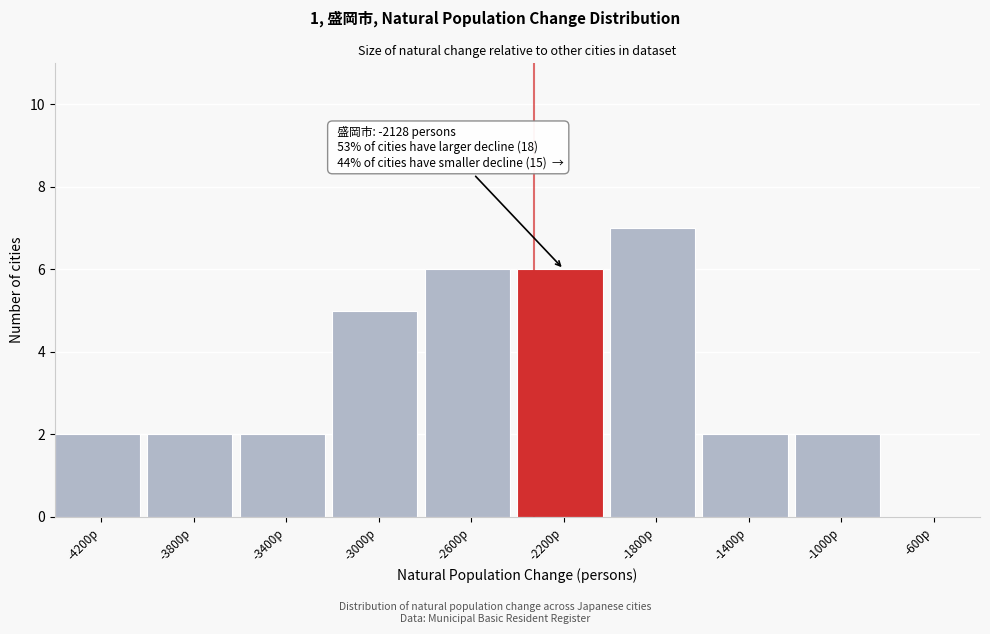

Reading right to left, what are all the values shown in this chart?

-600p=0	-1000p=2	-1400p=2	-1800p=7	-2200p=6	-2600p=6	-3000p=5	-3400p=2	-3800p=2	-4200p=2